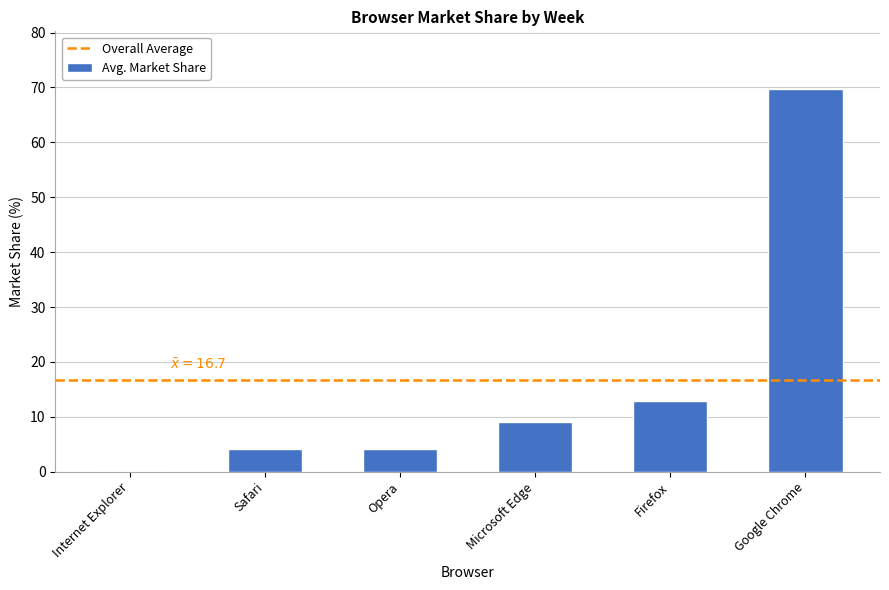

The value at Firefox is 22.2. True or false?

False